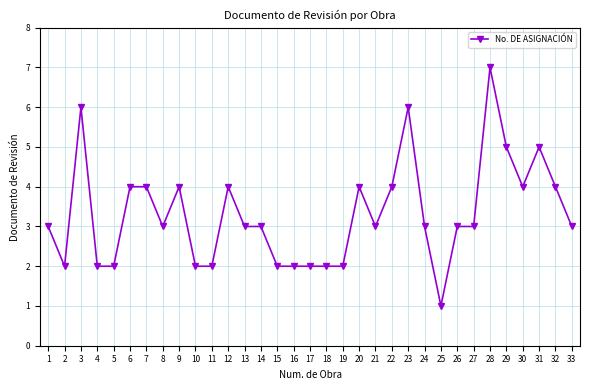

What is the change in value from 2 to 21?

+1